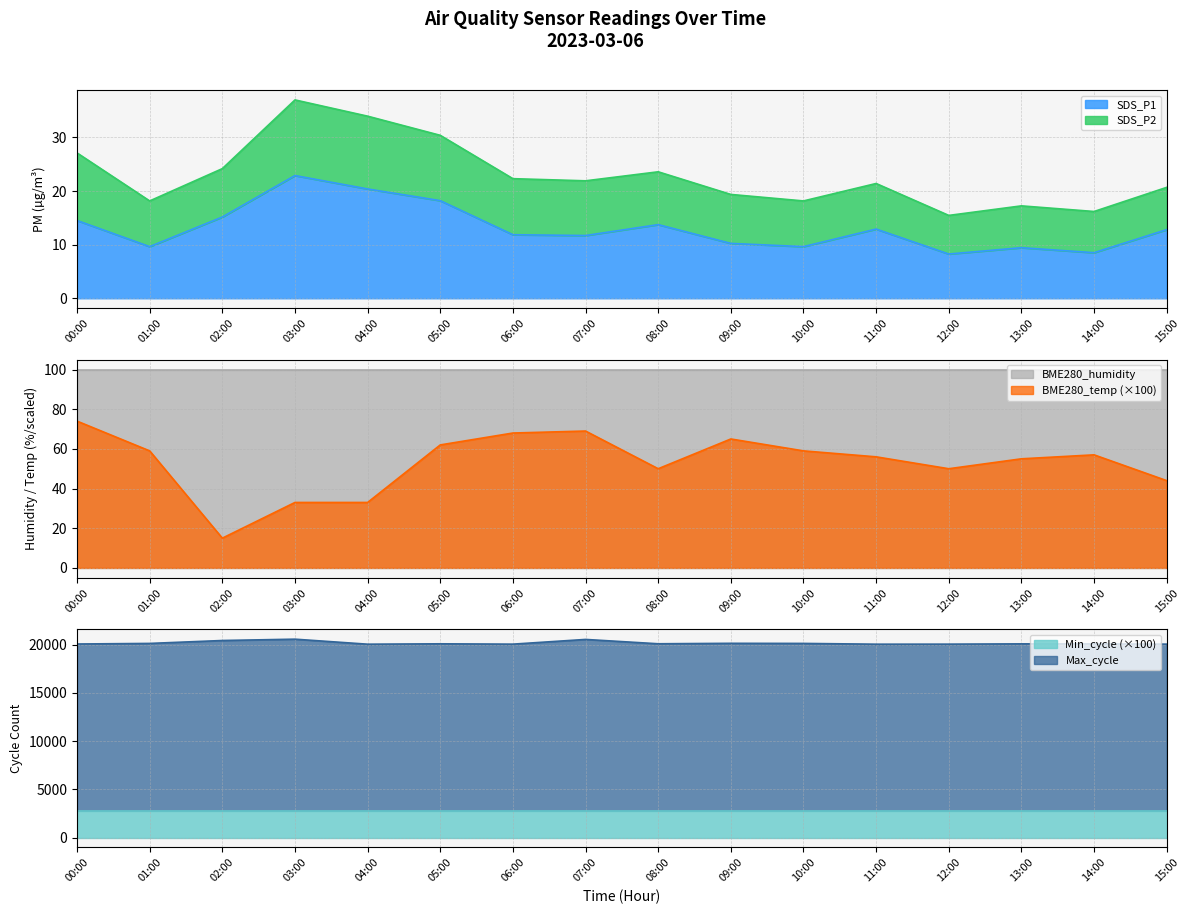

Which category has the highest value in the SDS_P1 series?

03:00